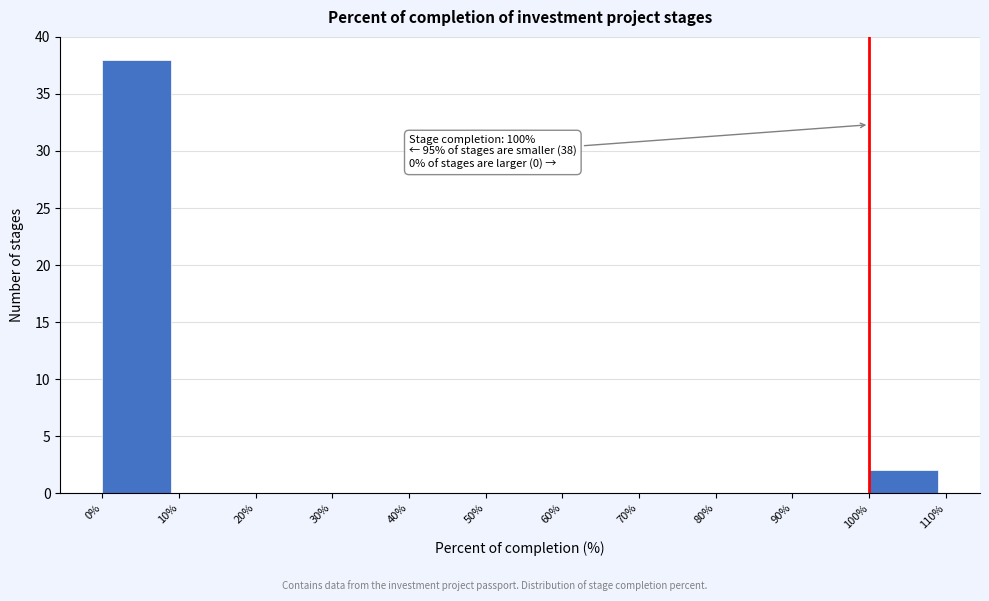

Which range on the x-axis has the tallest bar?

0% to 10%